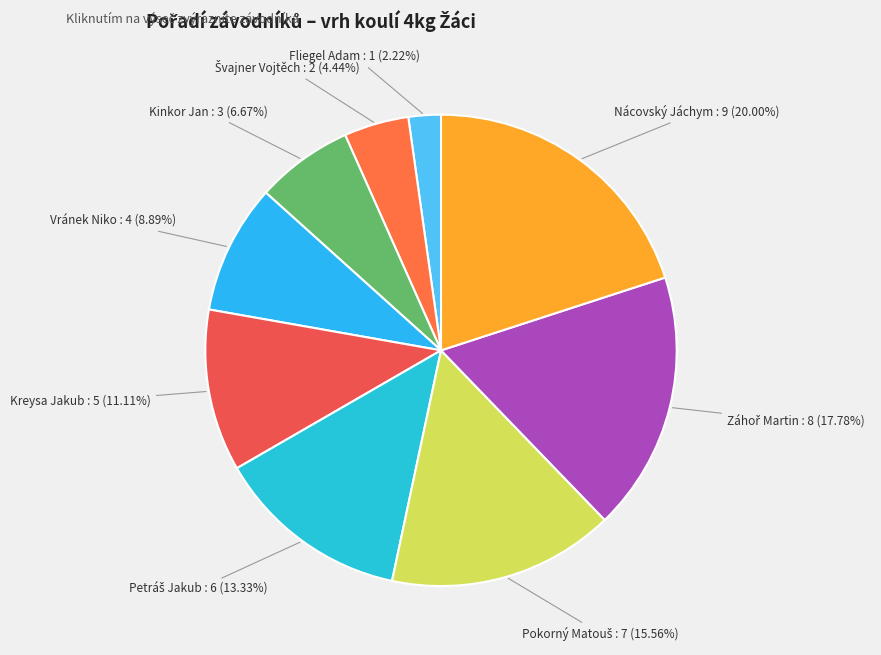

Count the number of slices in the pie.

9